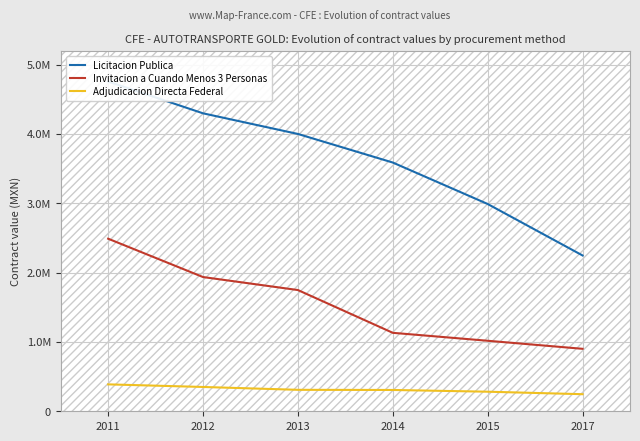

Which category has the lowest value across all series?

2017